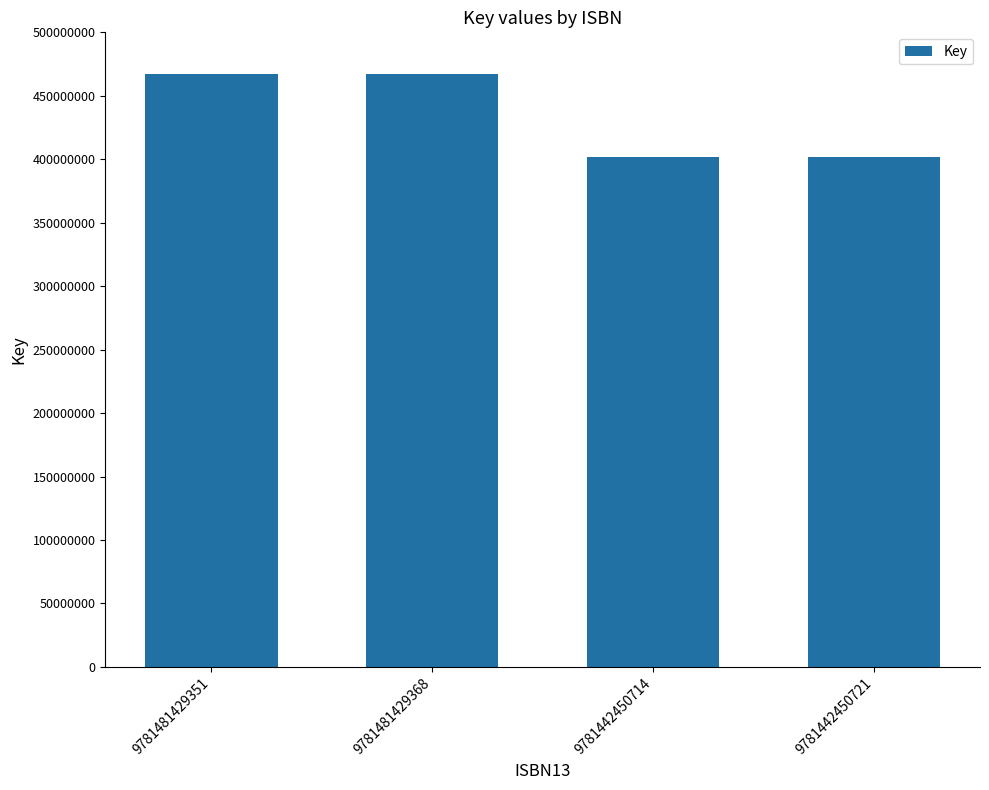

Reading right to left, what are all the values shown in this chart?

9781442450721=401533314	9781442450714=401533314	9781481429368=467523652	9781481429351=467523652